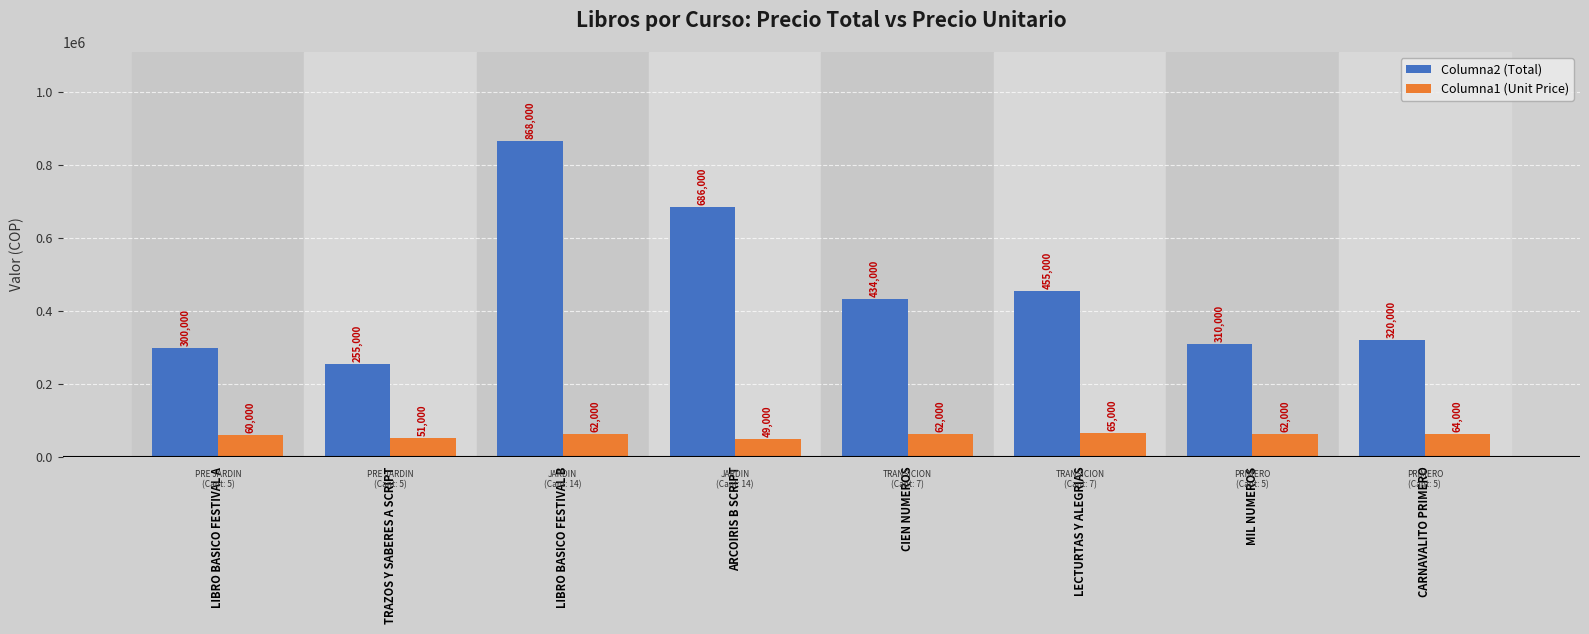

What is the maximum value shown in the chart?

868000